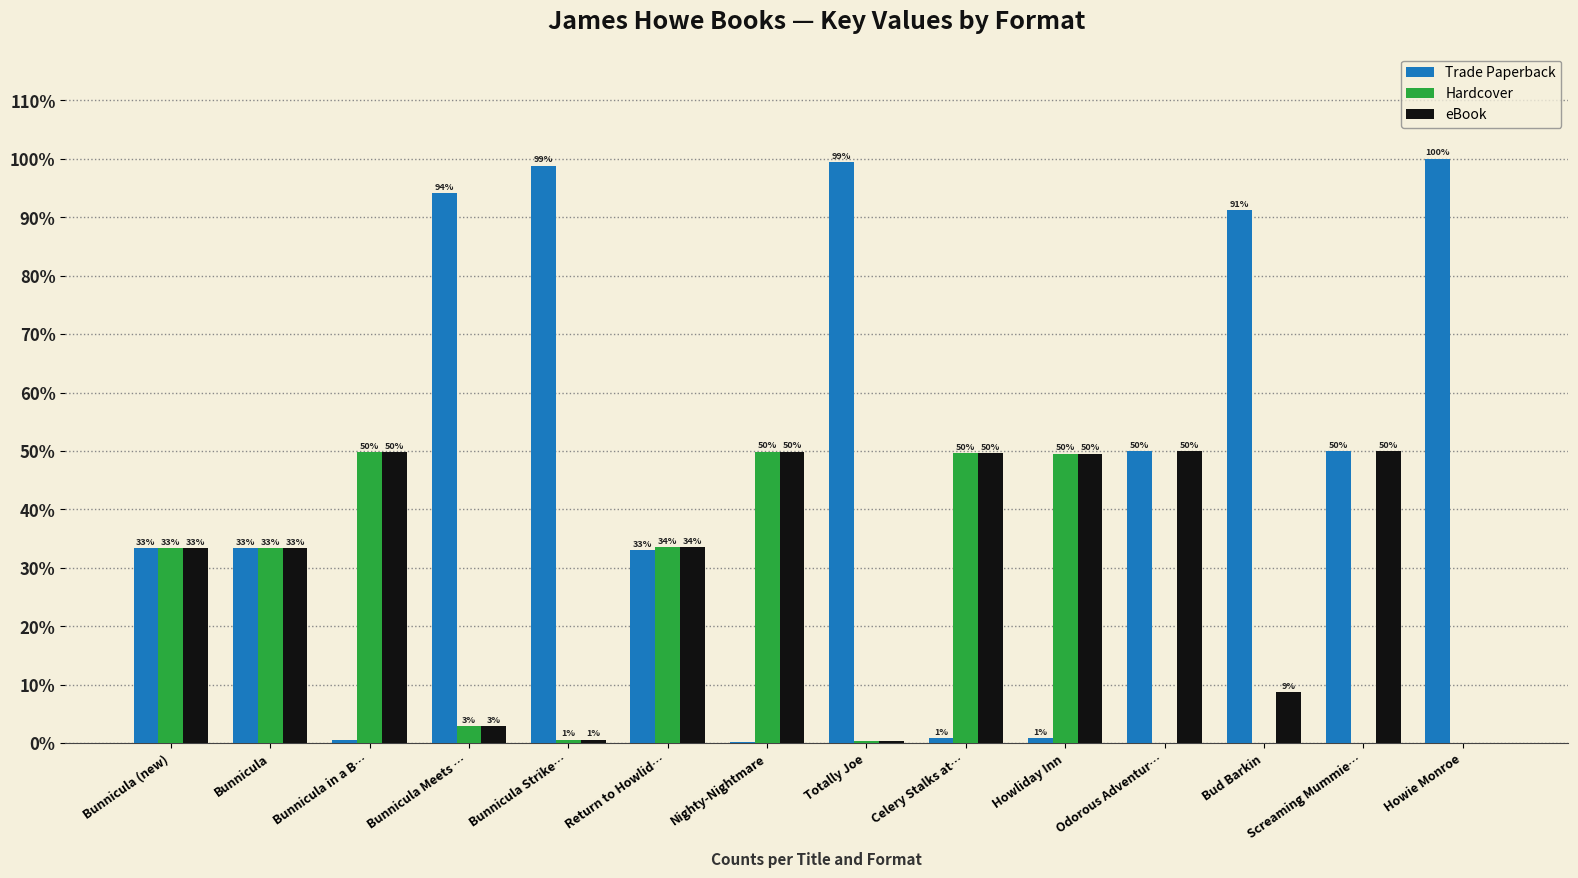

Between Bunnicula (new) and Bunnicula Strike…, which series saw the biggest shift?

Trade Paperback